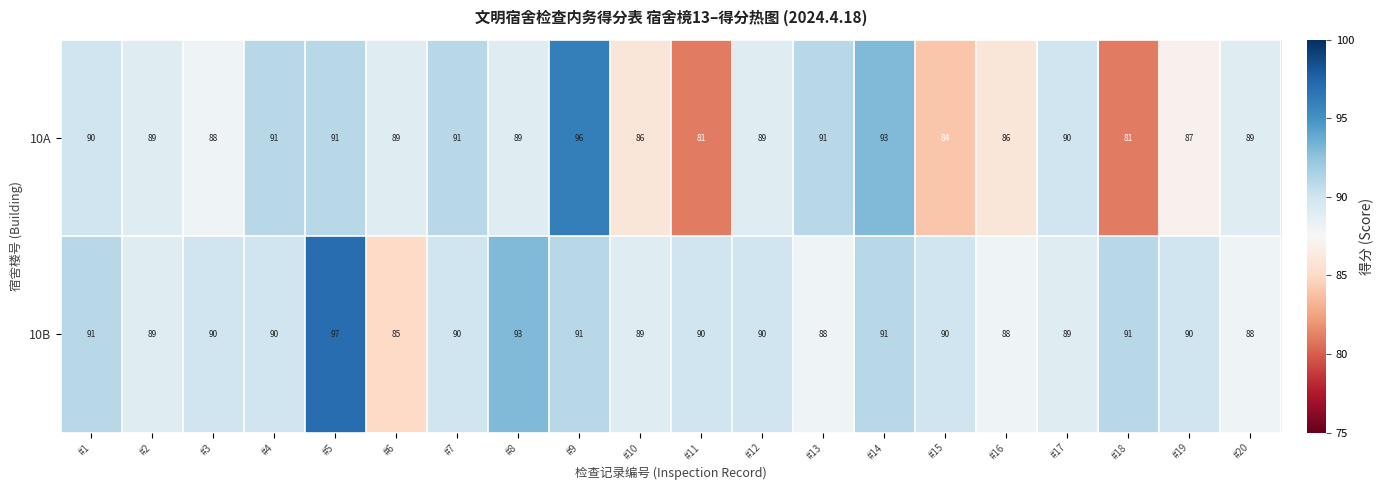

What is the difference between the second highest and minimum values in the 10B series?

8